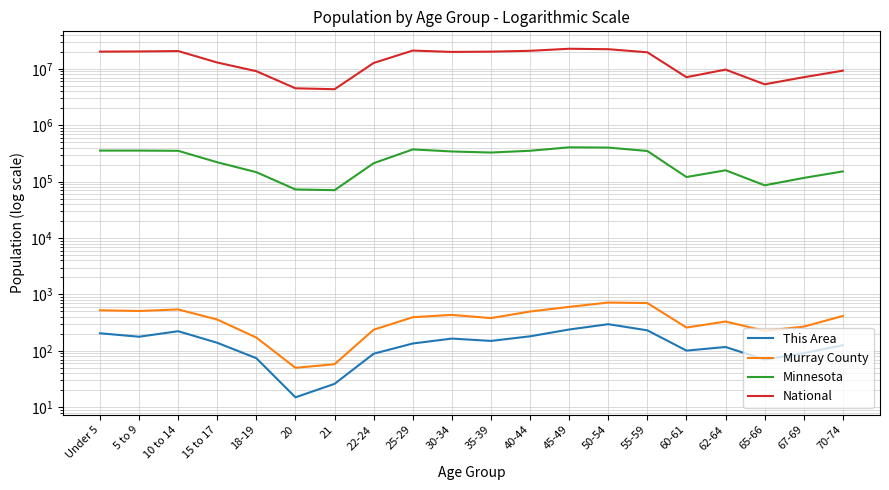

Count the number of categories in the chart.

20